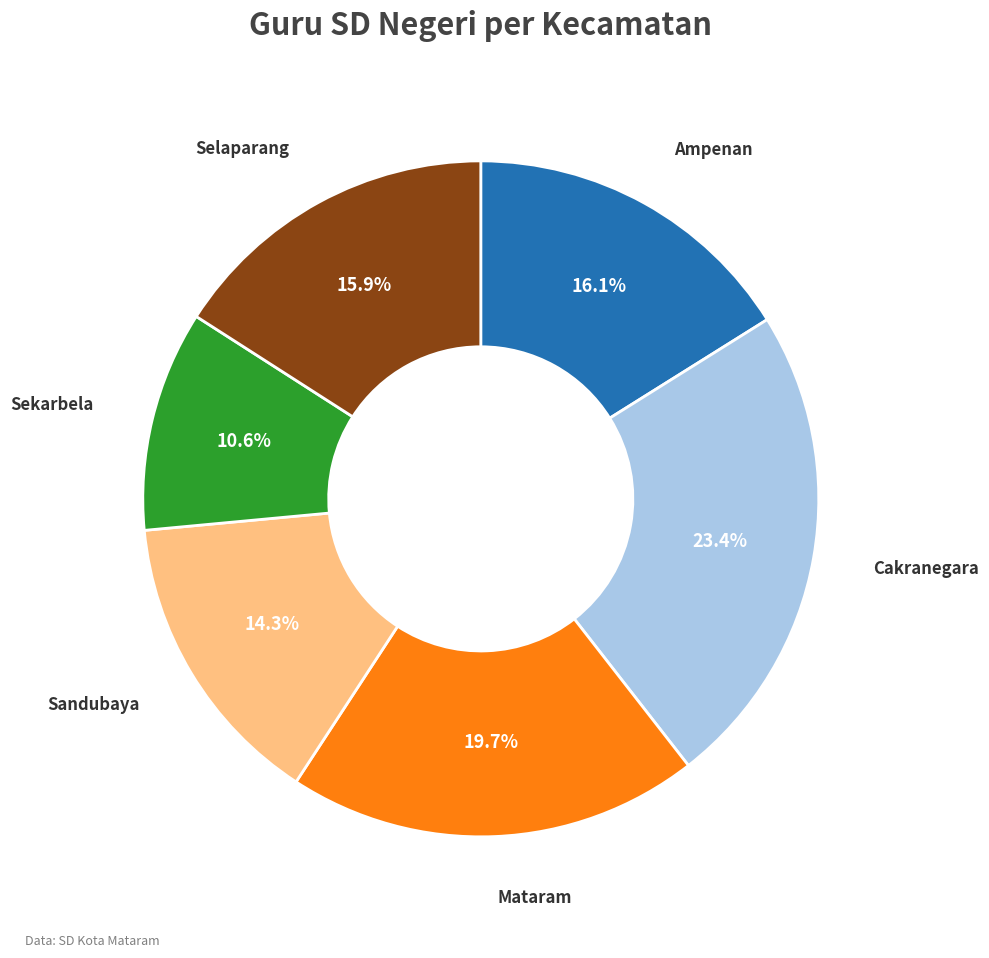

Is there any slice that represents more than half of the pie?

No